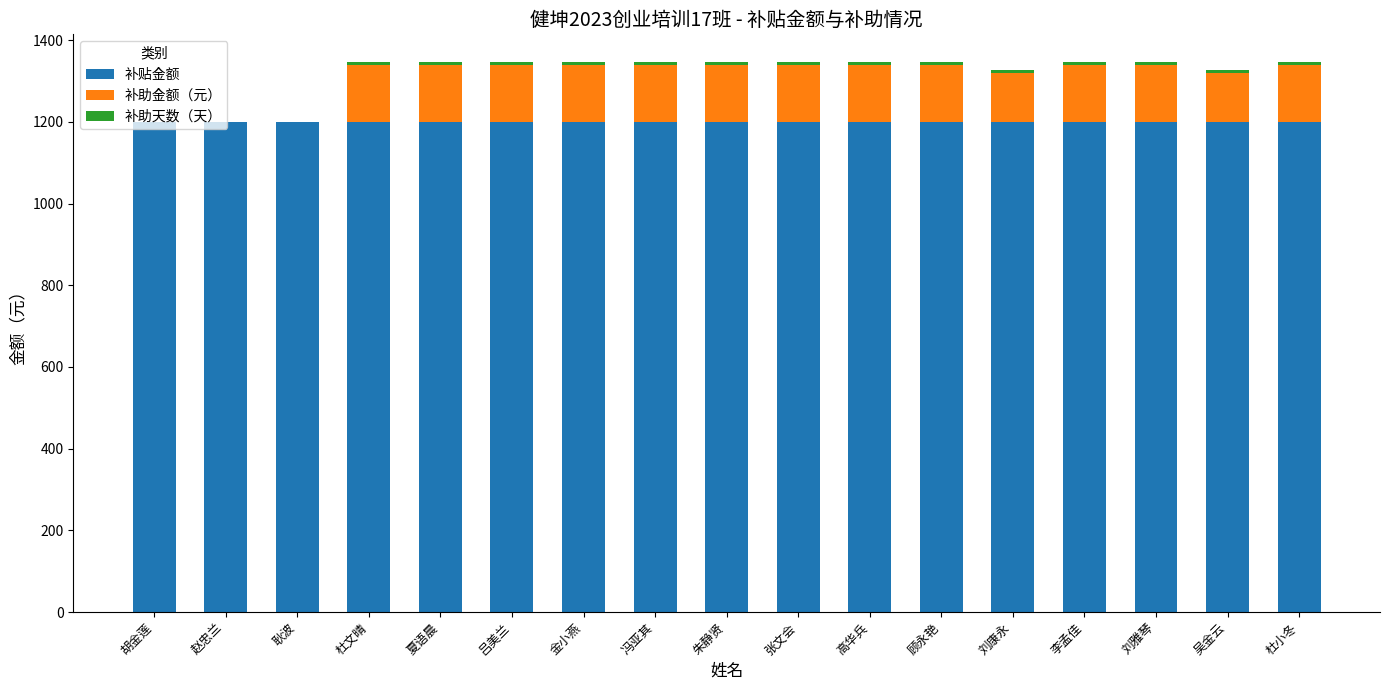

True or false: 补贴金额 has a value of 1200 at 李孟佳.

True